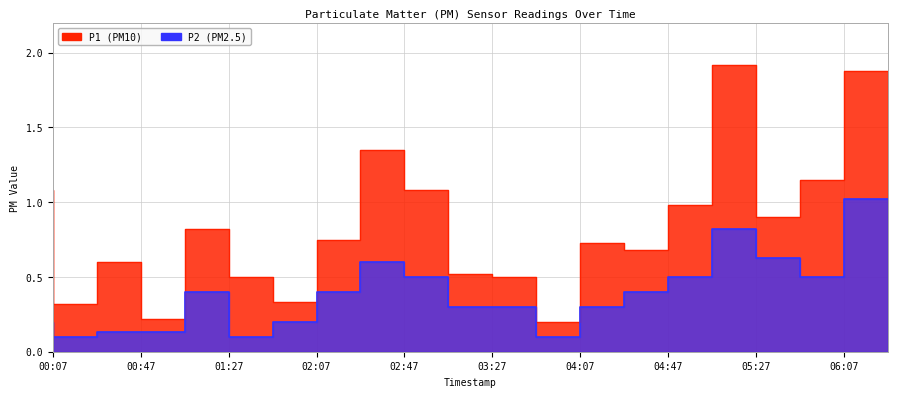

What is the label of the 16th point from the right?

01:27